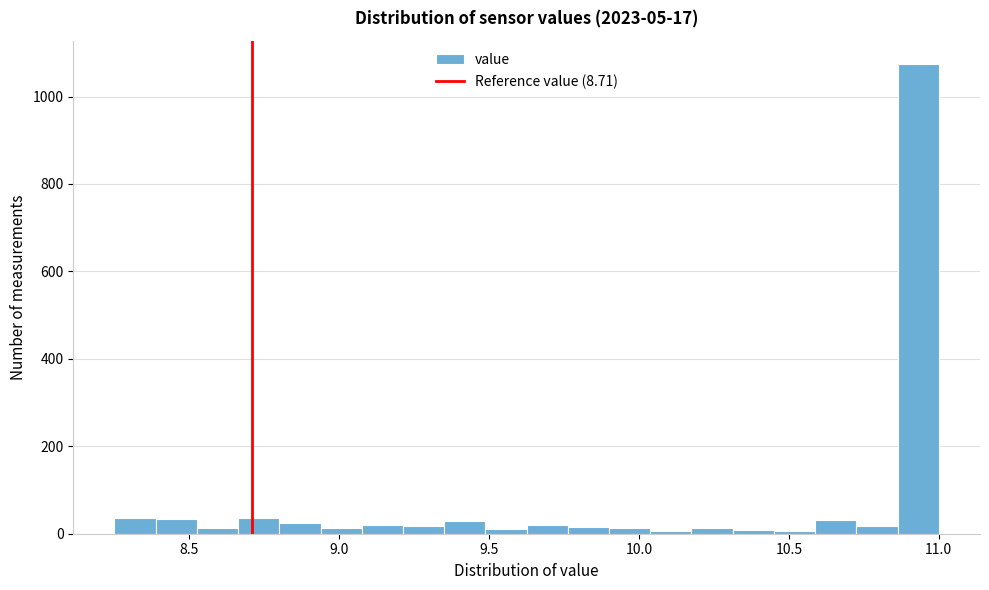

Read against the x-axis, roughly where is the centre of the tallest bar?

10.95